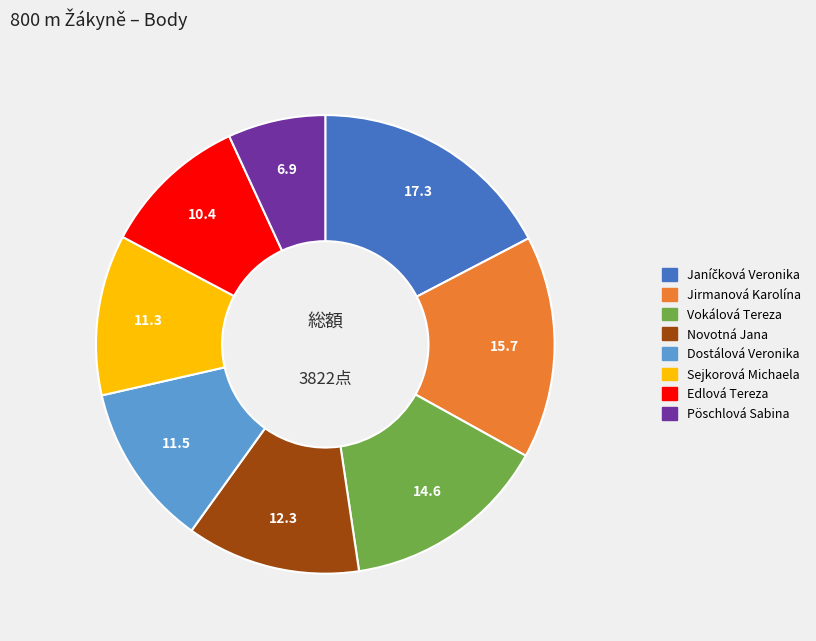

True or false: Sejkorová Michaela accounts for 1% of the total.

False